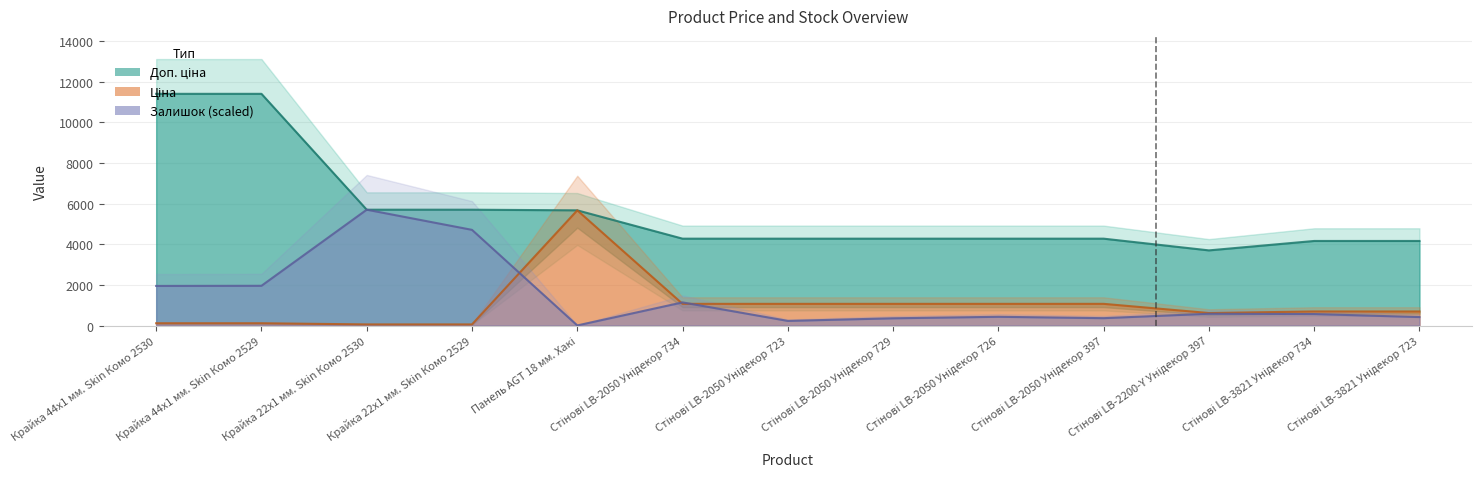

What value does the Залишок series have at Стінові LB-2050 Унідекор 723?

229.6